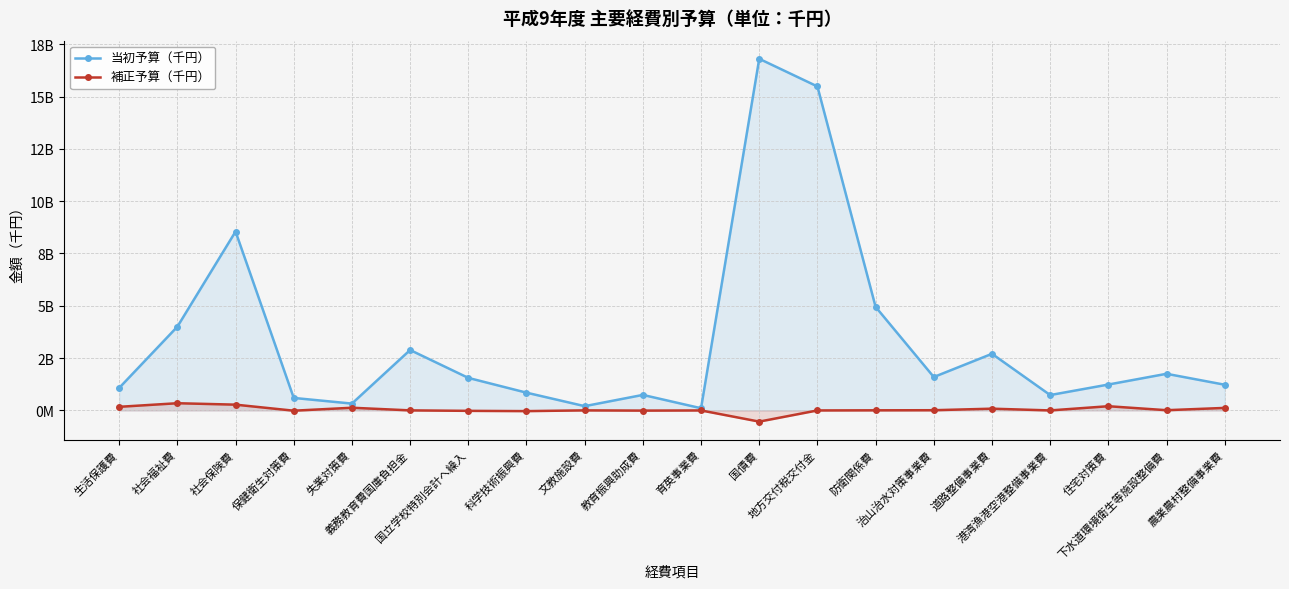

Is the value of 当初予算（千円） at 治山治水対策事業費 greater than the value of 補正予算（千円） at 生活保護費?

Yes